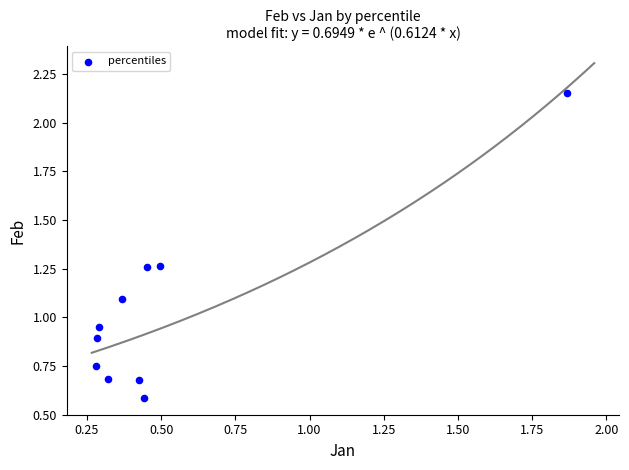

What is the average X value?

0.5